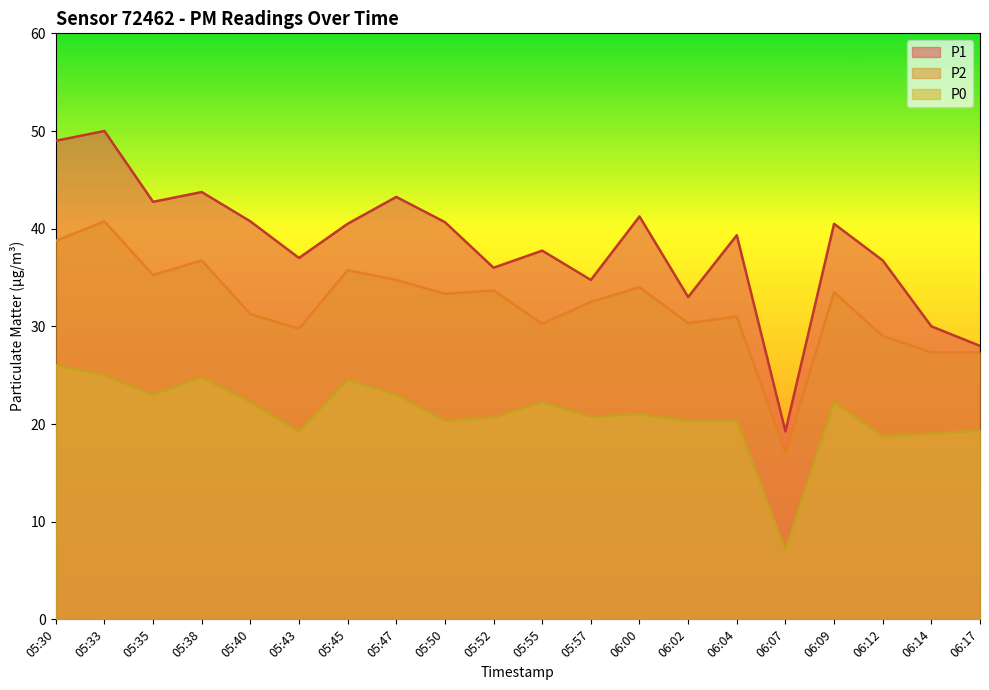

Count the number of categories in the chart.

20